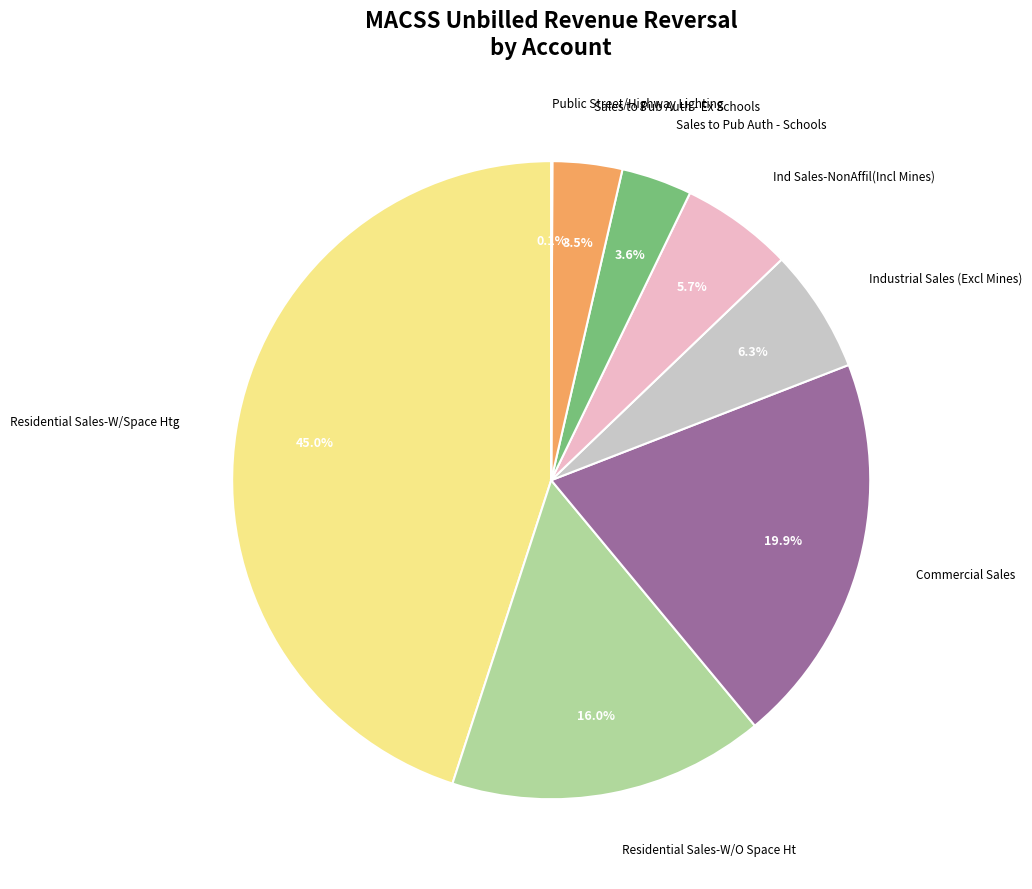

Which has a higher value, Industrial Sales (Excl Mines) or Sales to Pub Auth - Ex Schools?

Industrial Sales (Excl Mines)